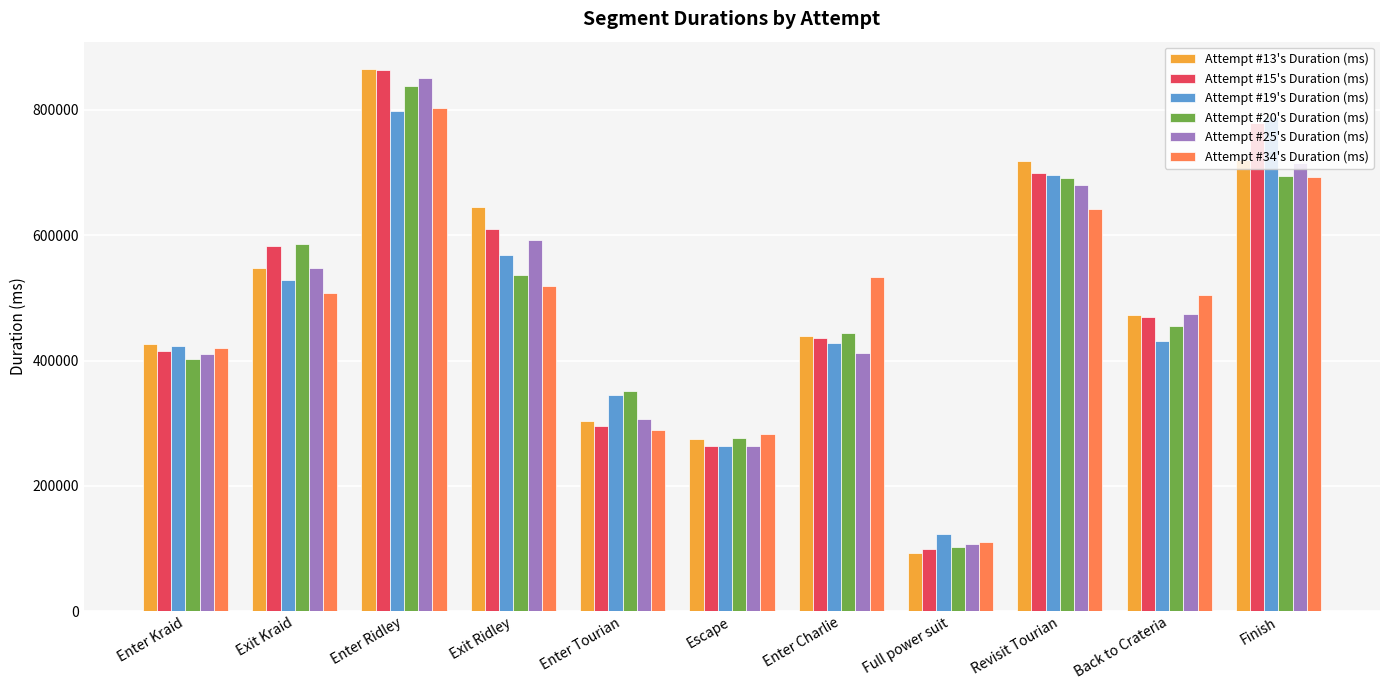

Between Enter Tourian and Back to Crateria, which series saw the biggest shift?

Attempt #34's Duration (ms)